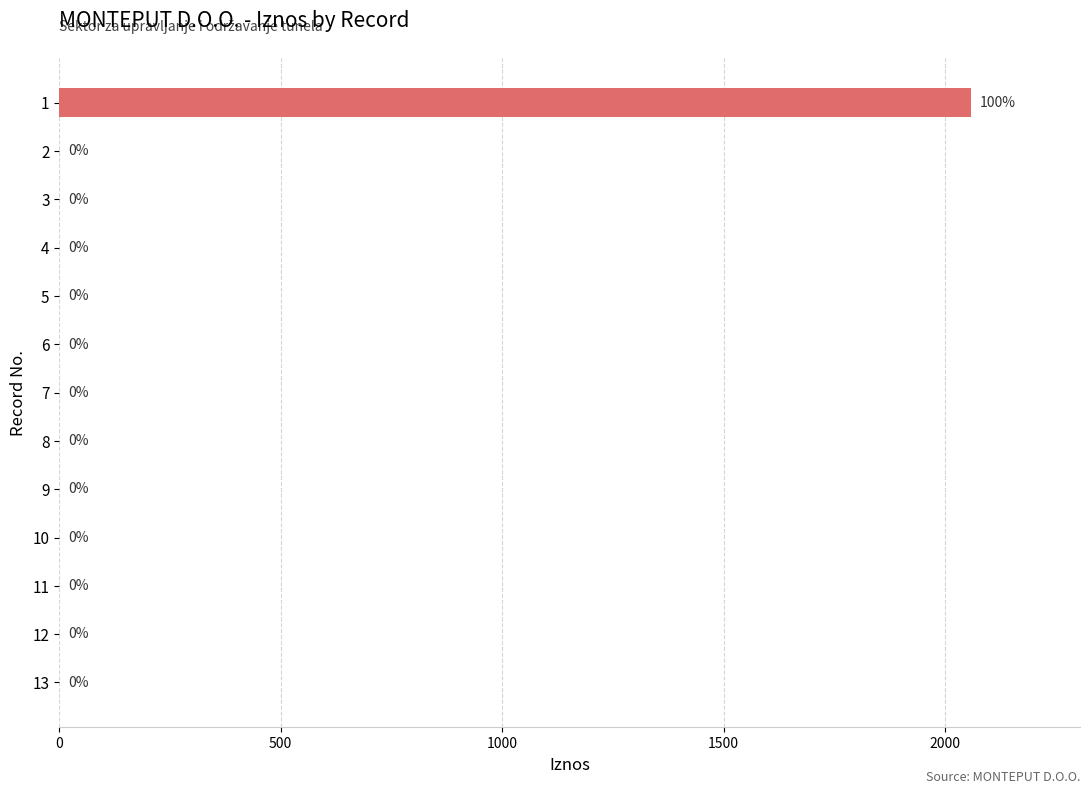

What is the greatest value displayed?

2058